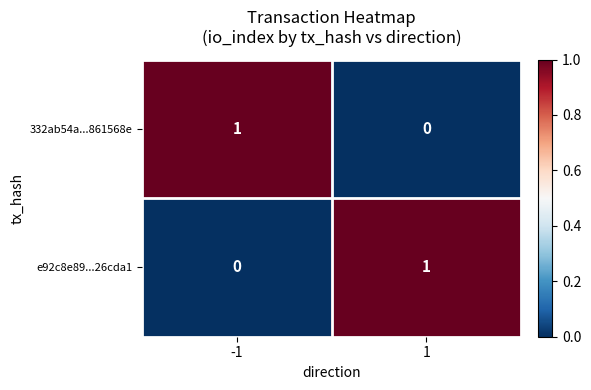

Is the value of e92c8e89...26cda1 at -1 greater than the value of 332ab54a...861568e at -1?

No